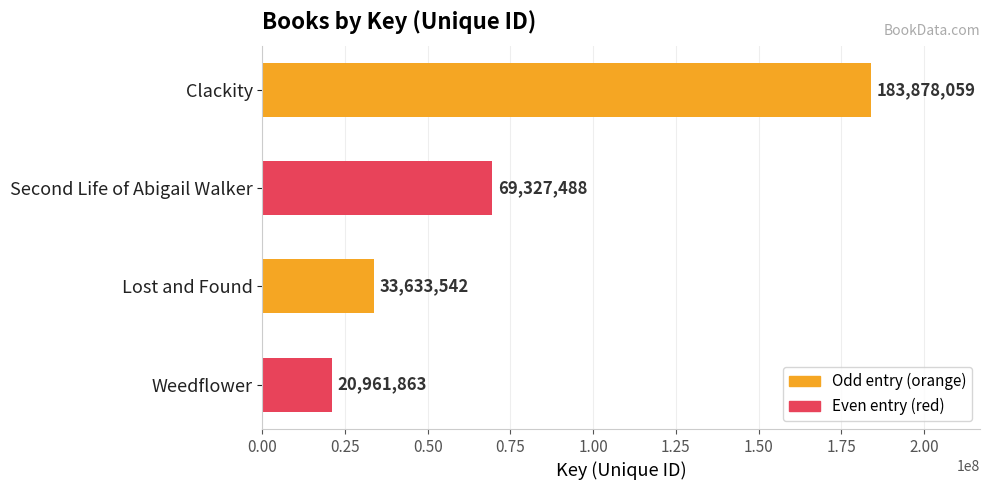

Is it true that the value at Second Life of Abigail Walker is 69327488?

True